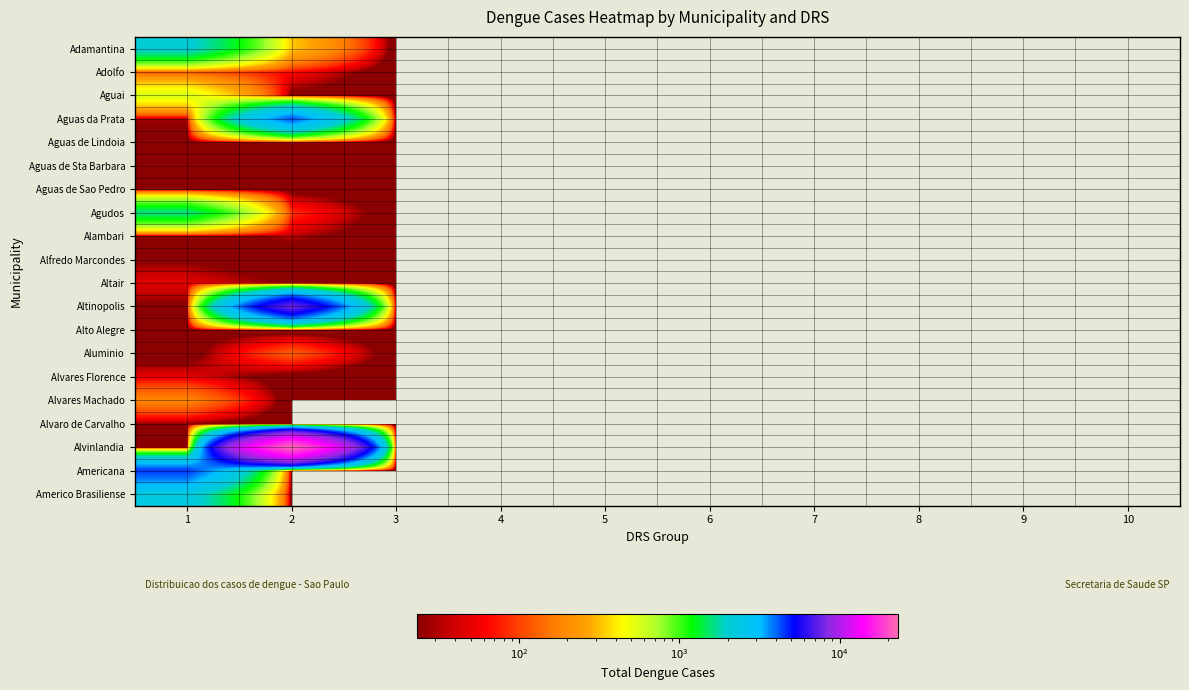

List the series in order of their peak value, highest first.

Alvinlandia, Altinopolis, Americana, Aguas da Prata, Americo Brasiliense, Adamantina, Agudos, Aguai, Alvares Machado, Aluminio, Adolfo, Alvares Florence, Altair, Alambari, Alvaro de Carvalho, Alfredo Marcondes, Aguas de Lindoia, Alto Alegre, Aguas de Sao Pedro, Aguas de Sta Barbara